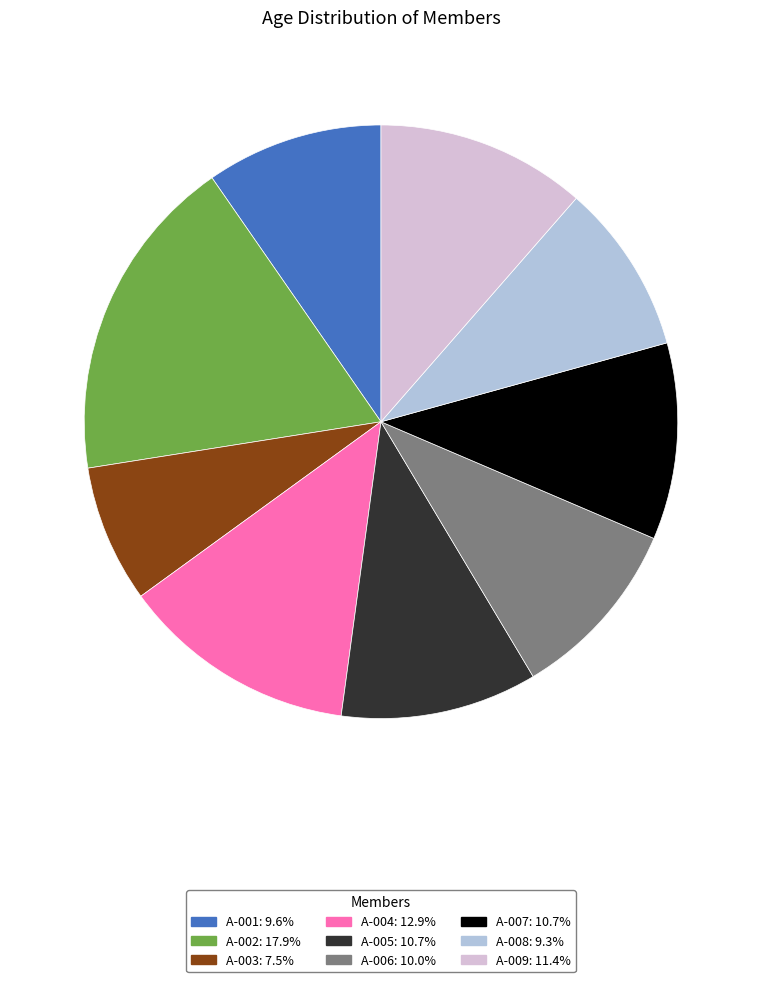

Is the sum of A-007 and A-008 greater than half?

No